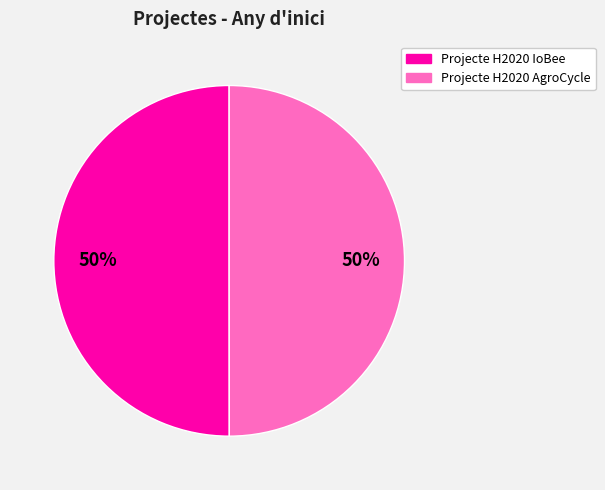

To the nearest percent, what portion does Projecte H2020 AgroCycle represent?

50%